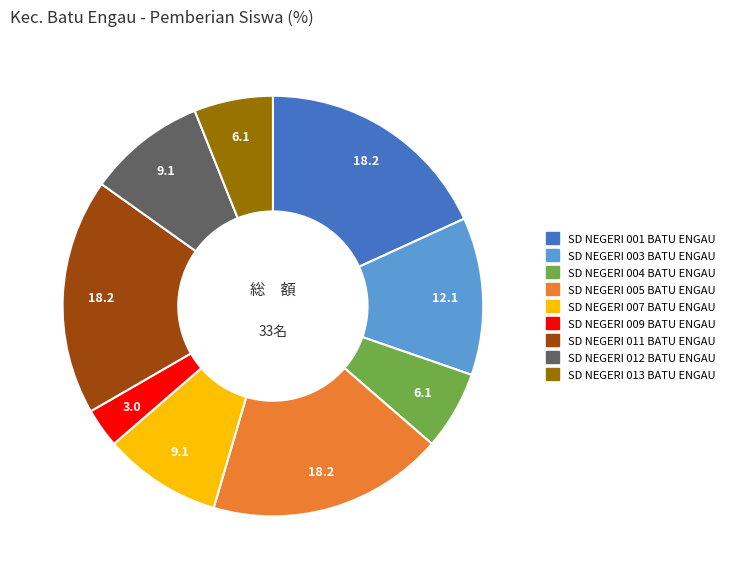

What is the ratio of the value at SD NEGERI 012 BATU ENGAU to the value at SD NEGERI 005 BATU ENGAU?

0.5